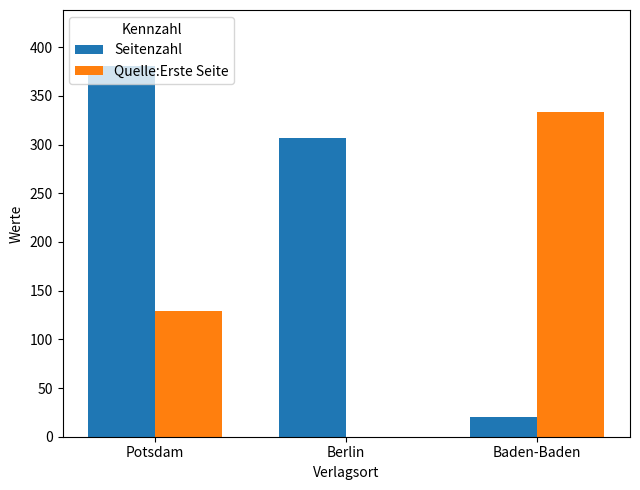

How many values in Quelle:Erste Seite are above zero?

2